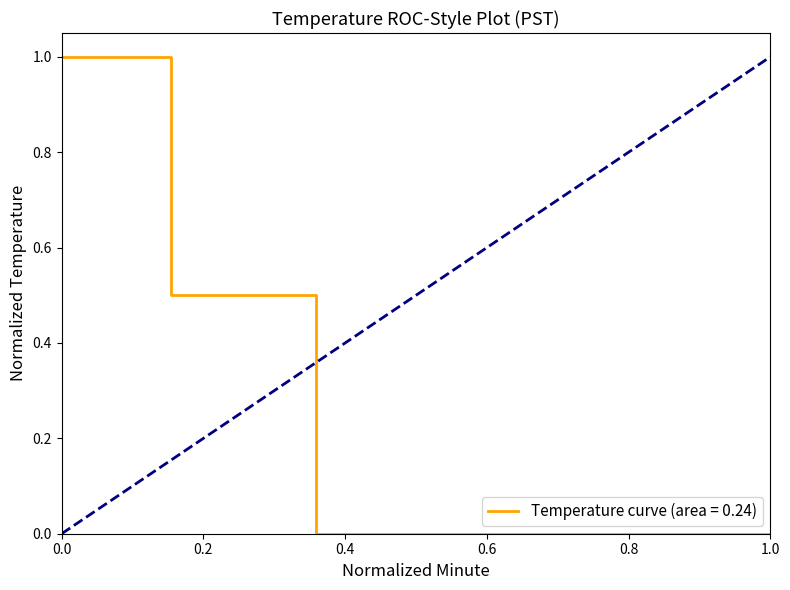

What is the greatest value displayed?

1.0